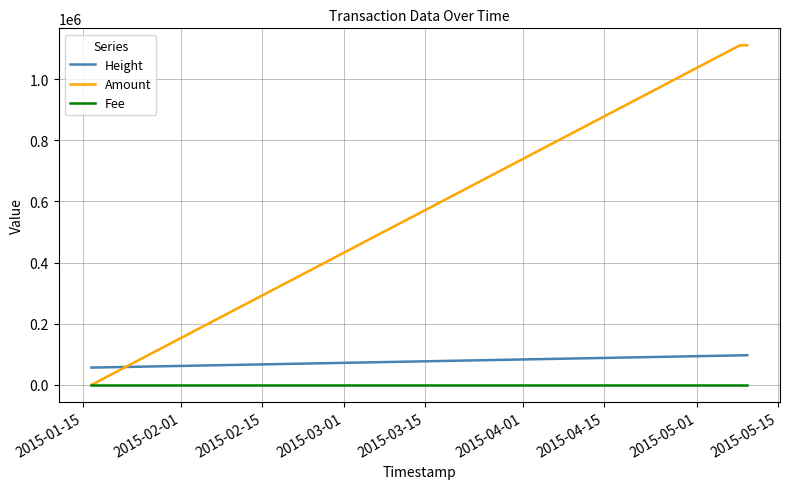

True or false: Fee and Height cross at least once.

False